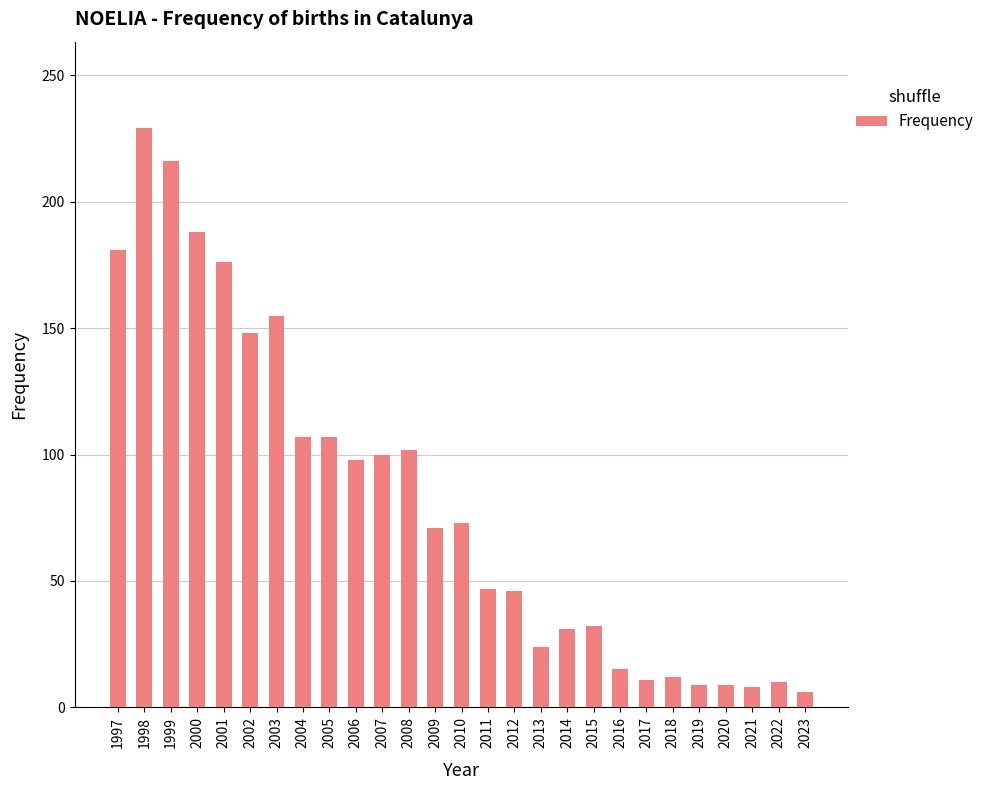

Are the bars grouped side by side (vs. stacked)?

No